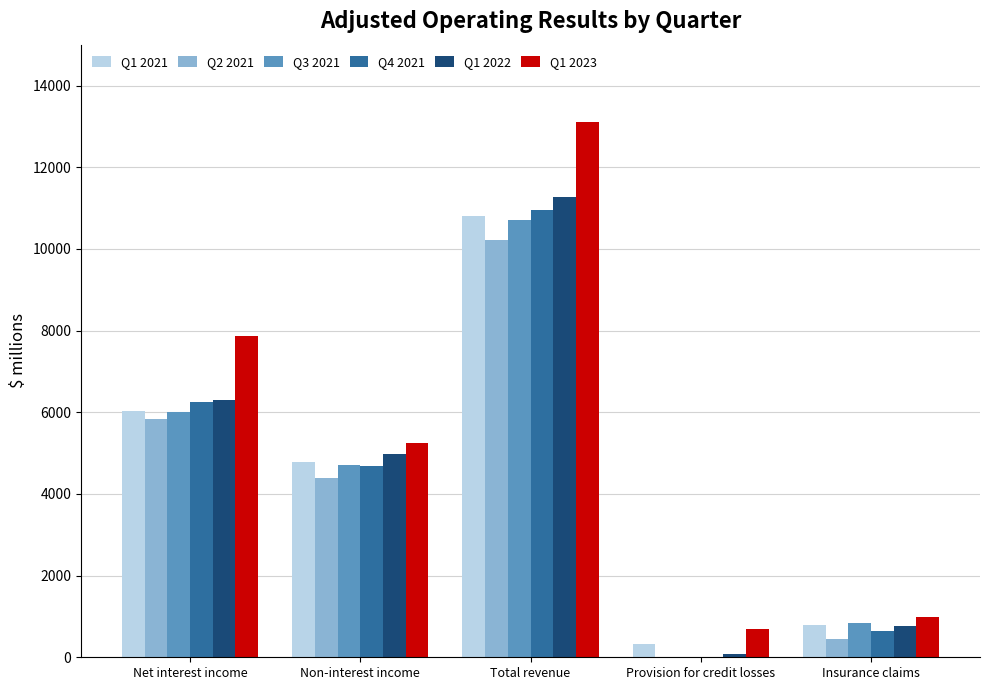

At which category does the chart reach its peak across all series?

Total revenue